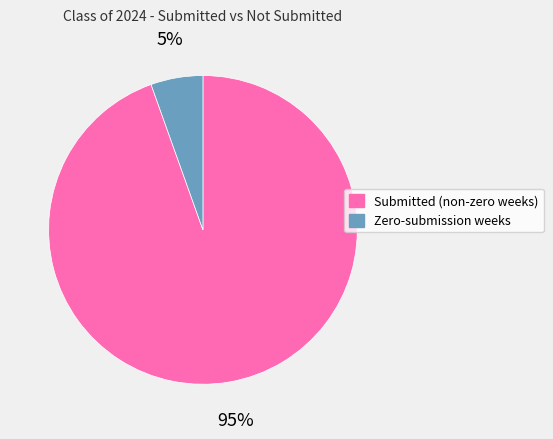

Is there any slice that represents more than half of the pie?

Yes